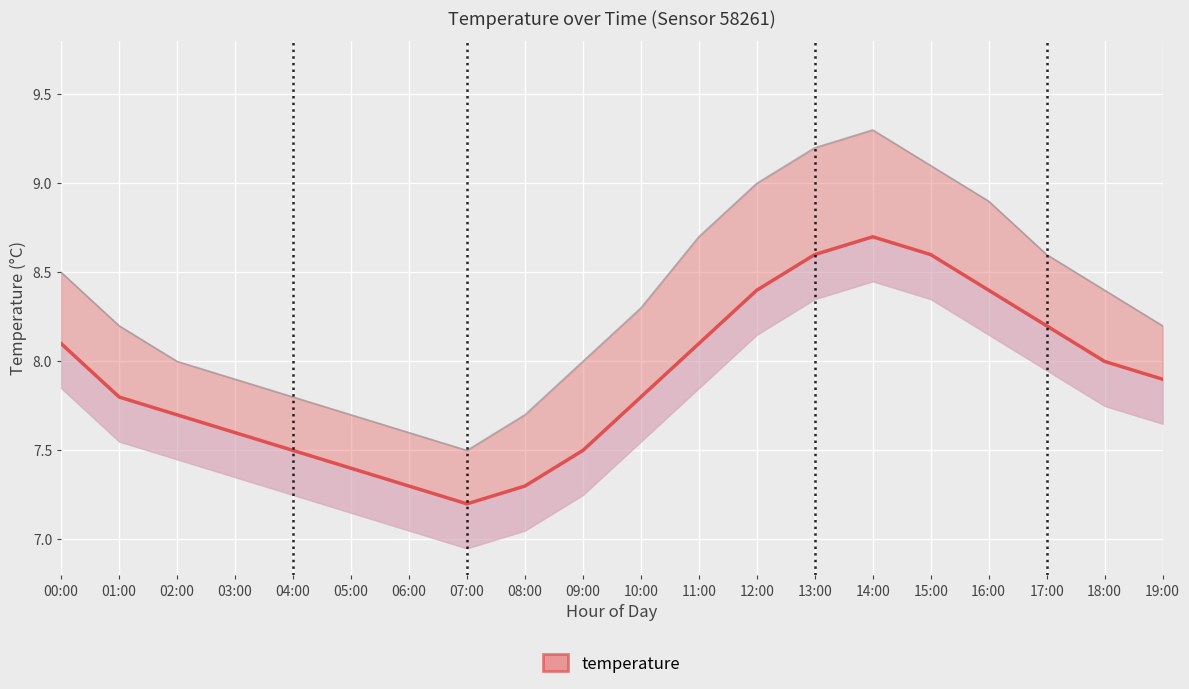

List the series in order of their overall mean, highest first.

temperature_upper, temperature_line